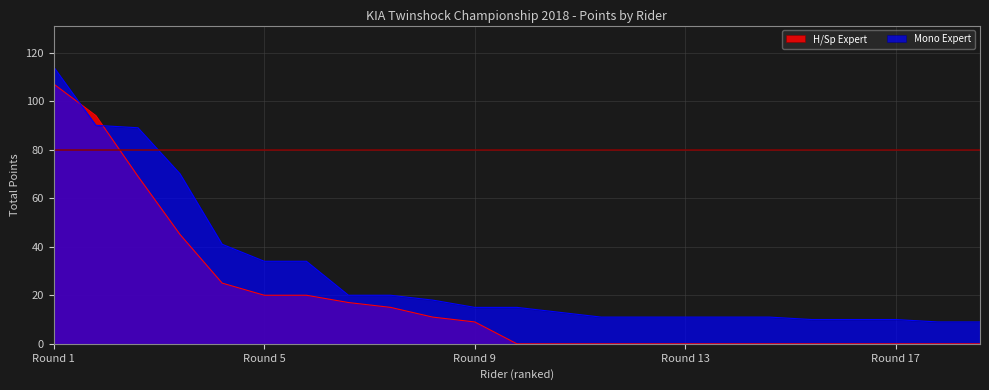

The value of Mono Expert at Round 5 is 34. True or false?

True